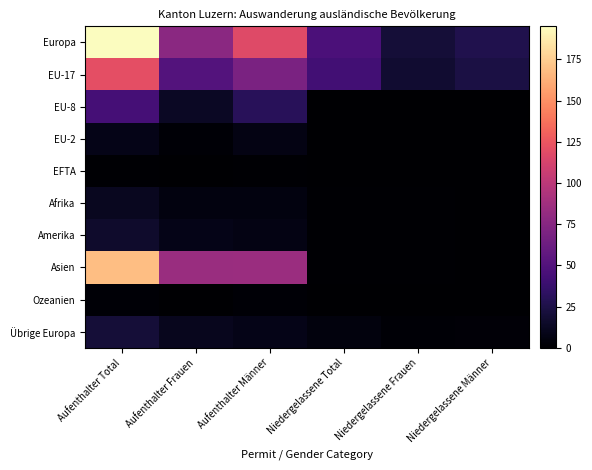

Between Niedergelassene Total and Niedergelassene Frauen, which series saw the biggest shift?

Europa